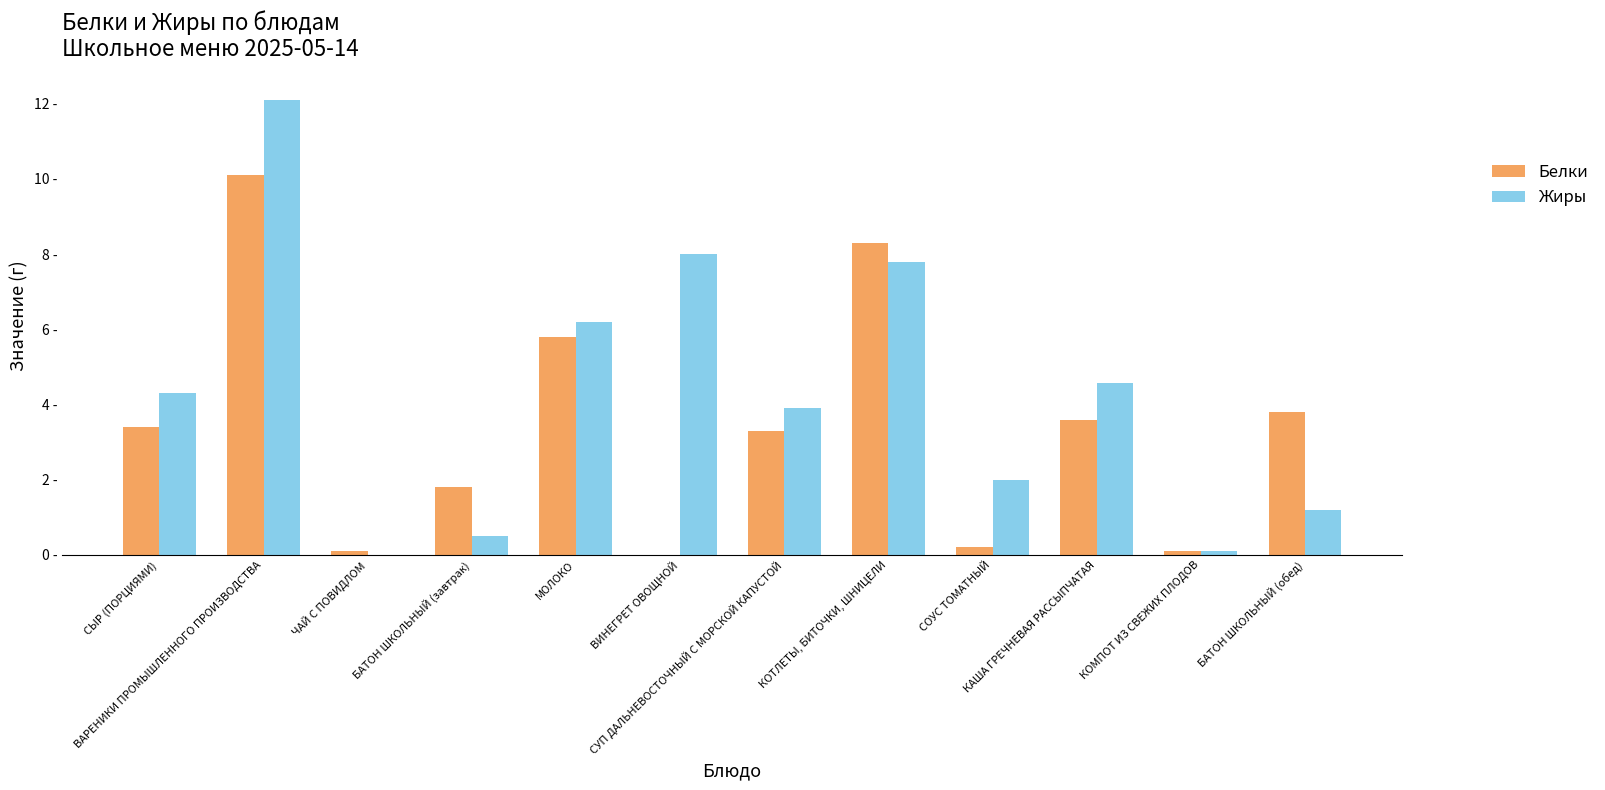

Reading left to right, extract all data points from this chart.

Белки: 3.4	10.1	0.1	1.8	5.8	0.0	3.3	8.3	0.2	3.6	0.1	3.8
Жиры: 4.3	12.1	0.0	0.5	6.2	8.0	3.9	7.8	2.0	4.6	0.1	1.2